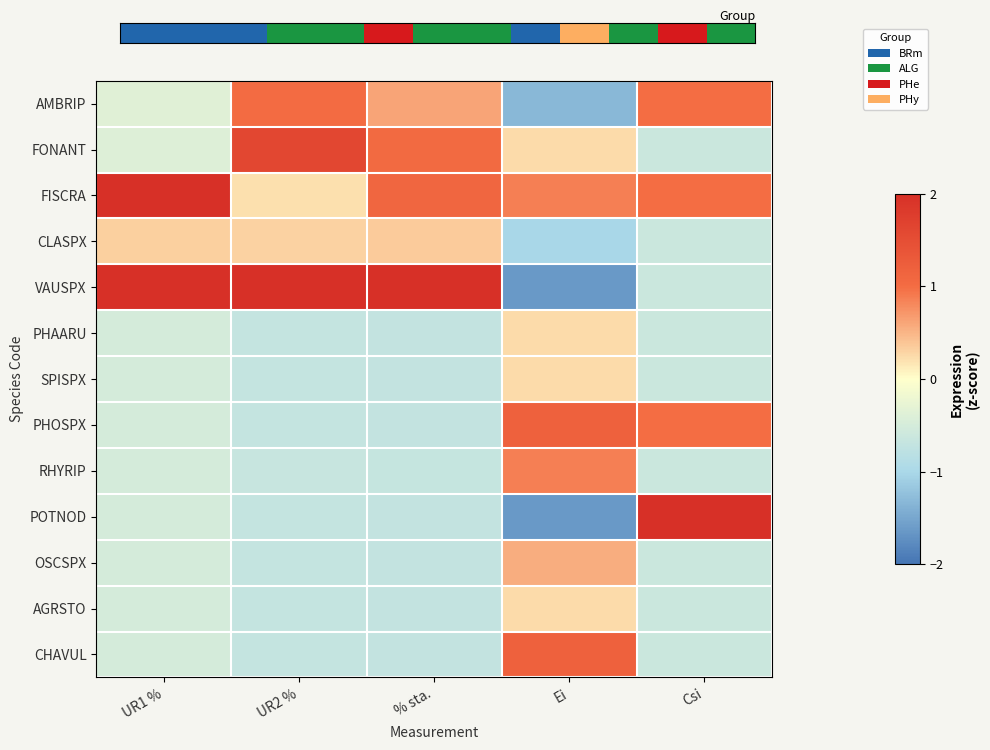

At UR1 %, list the series in order from largest to smallest.

FISCRA, VAUSPX, CLASPX, AMBRIP, FONANT, PHAARU, SPISPX, PHOSPX, RHYRIP, POTNOD, OSCSPX, AGRSTO, CHAVUL